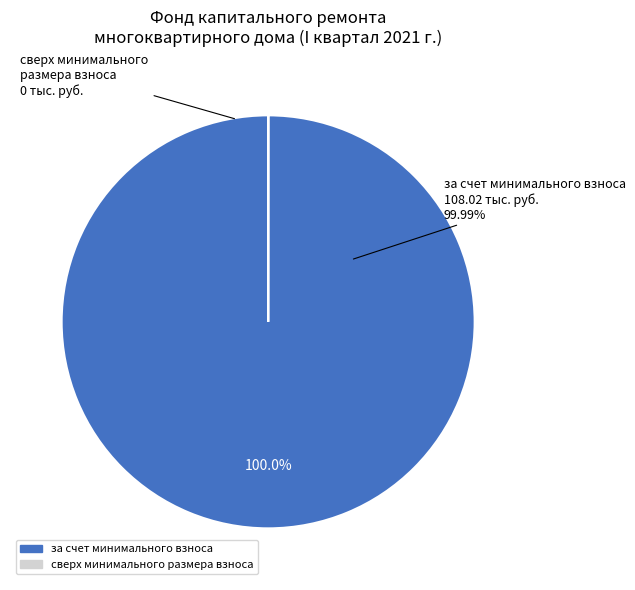

Does any single category account for the majority?

Yes